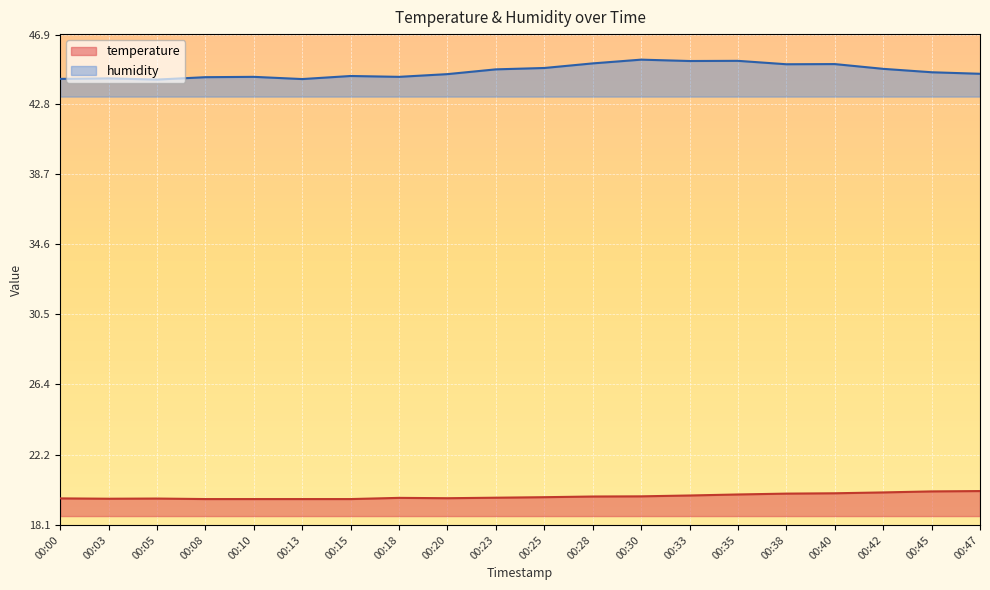

True or false: temperature and humidity cross at least once.

False